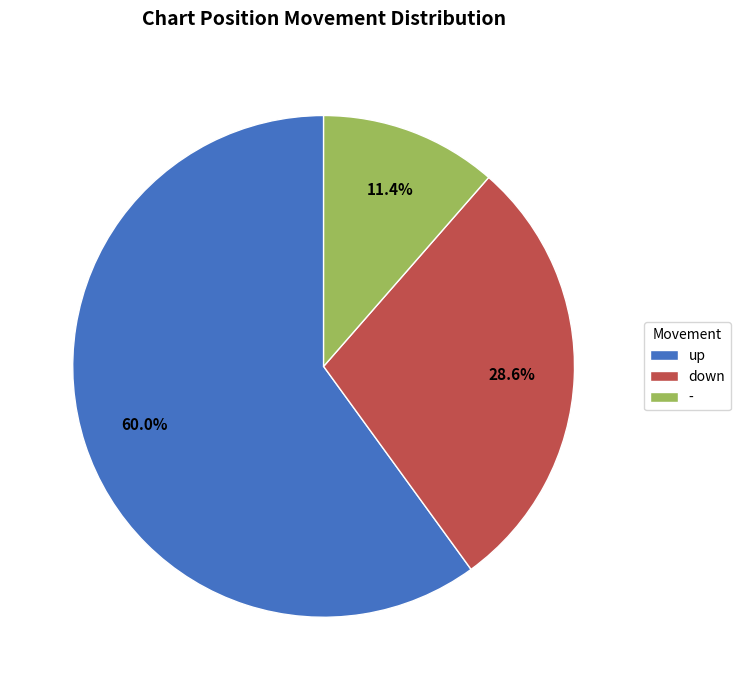

What is the majority slice?

up